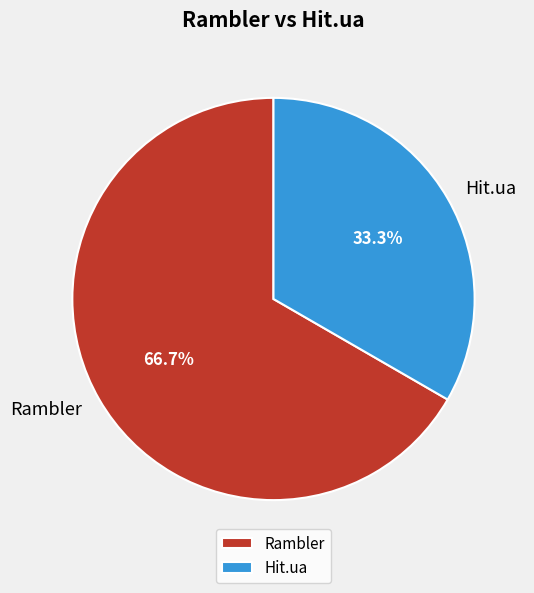

Is Rambler the majority of the pie?

Yes